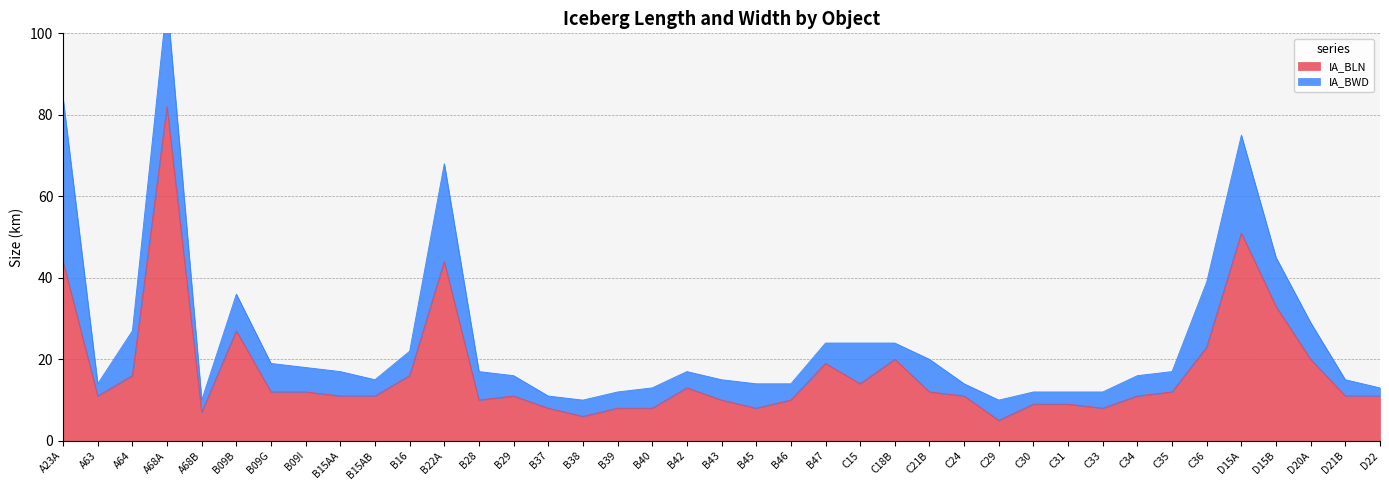

What is the smallest value displayed?

5